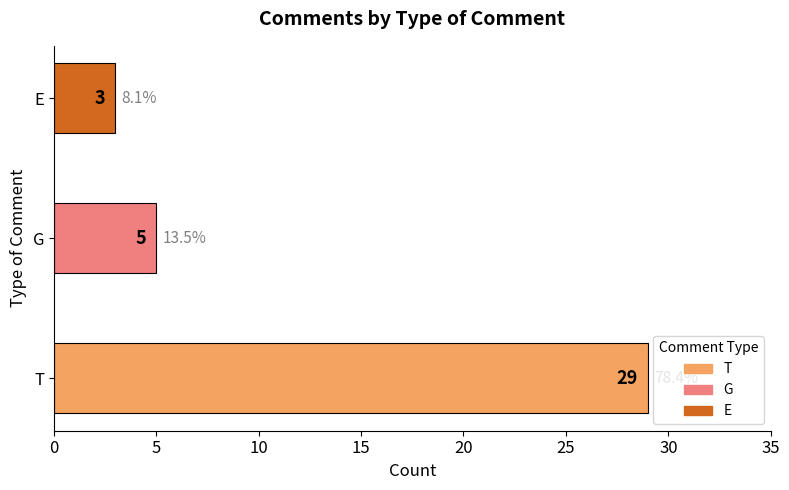

What is the average value?

12